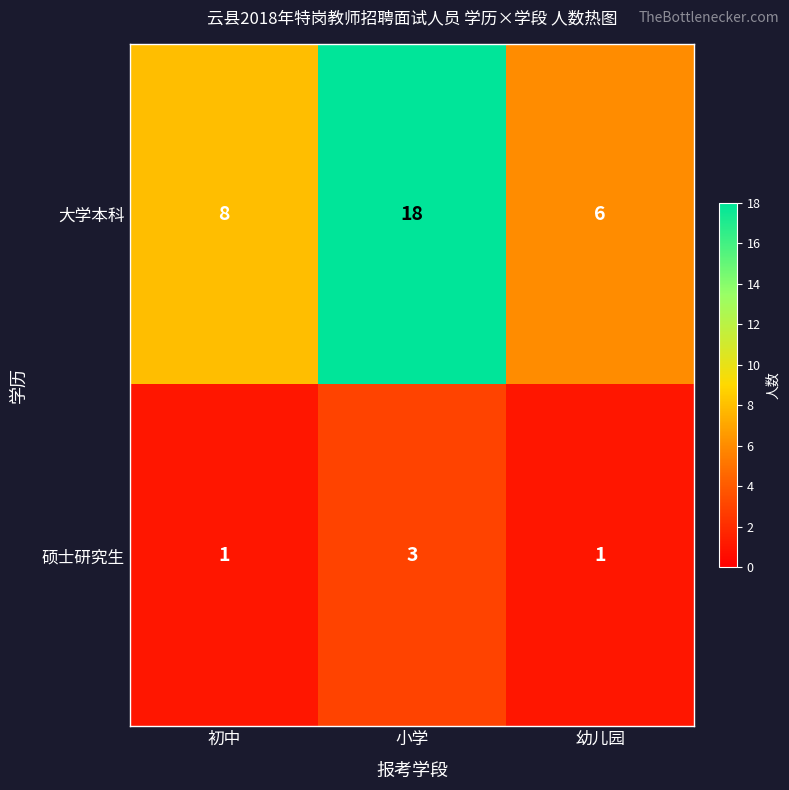

Count the 硕士研究生 values in the range 1 to 3.

3